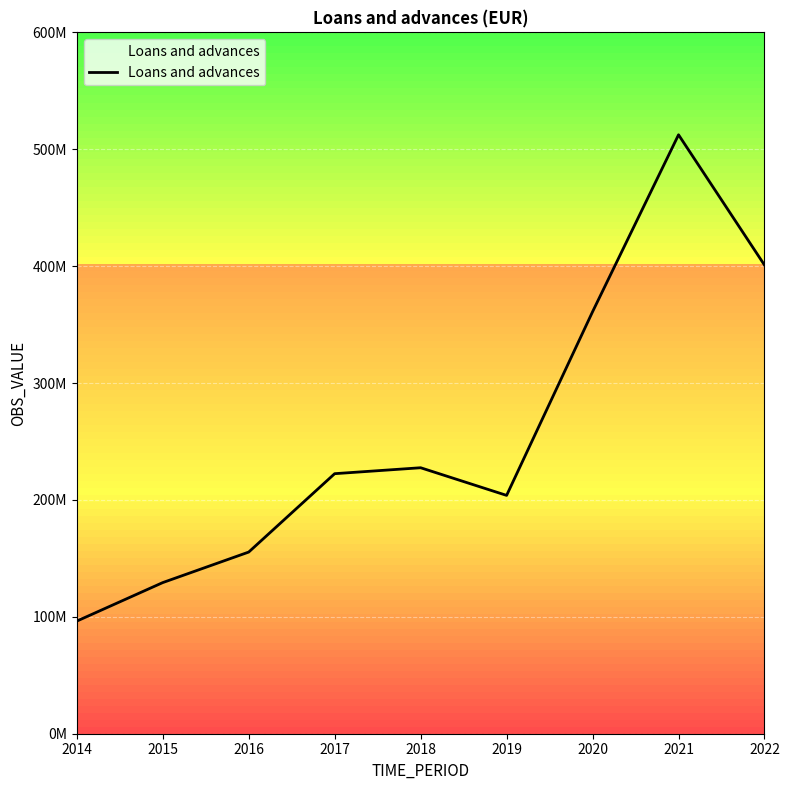

Does the chart display data point markers on the line(s)?

No